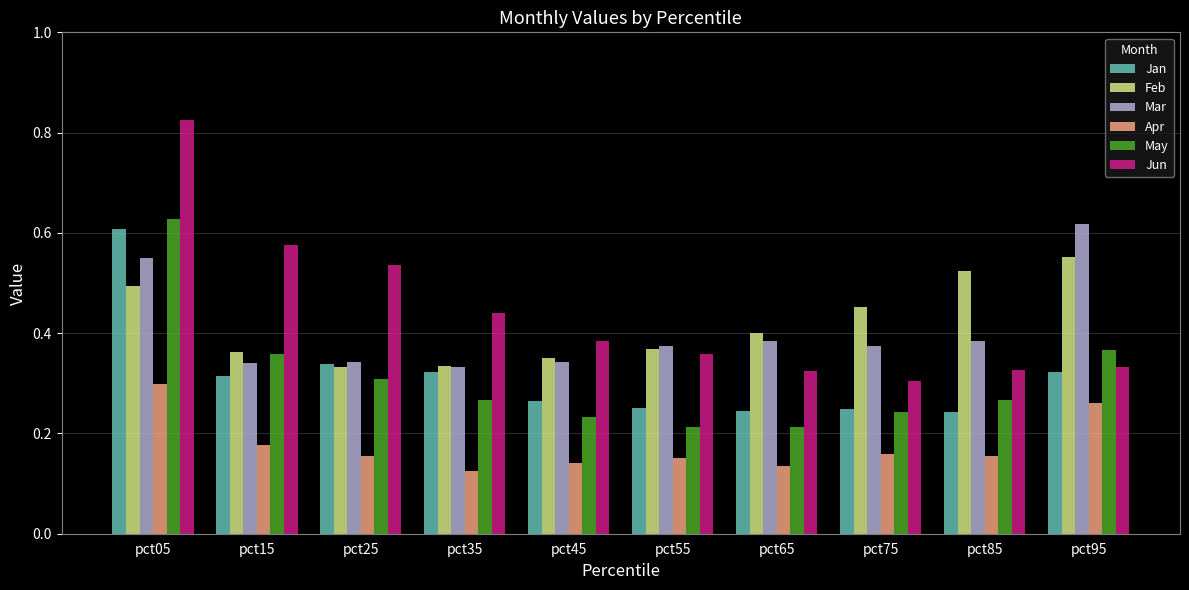

Count the Jun values in the range 0 to 1.

10